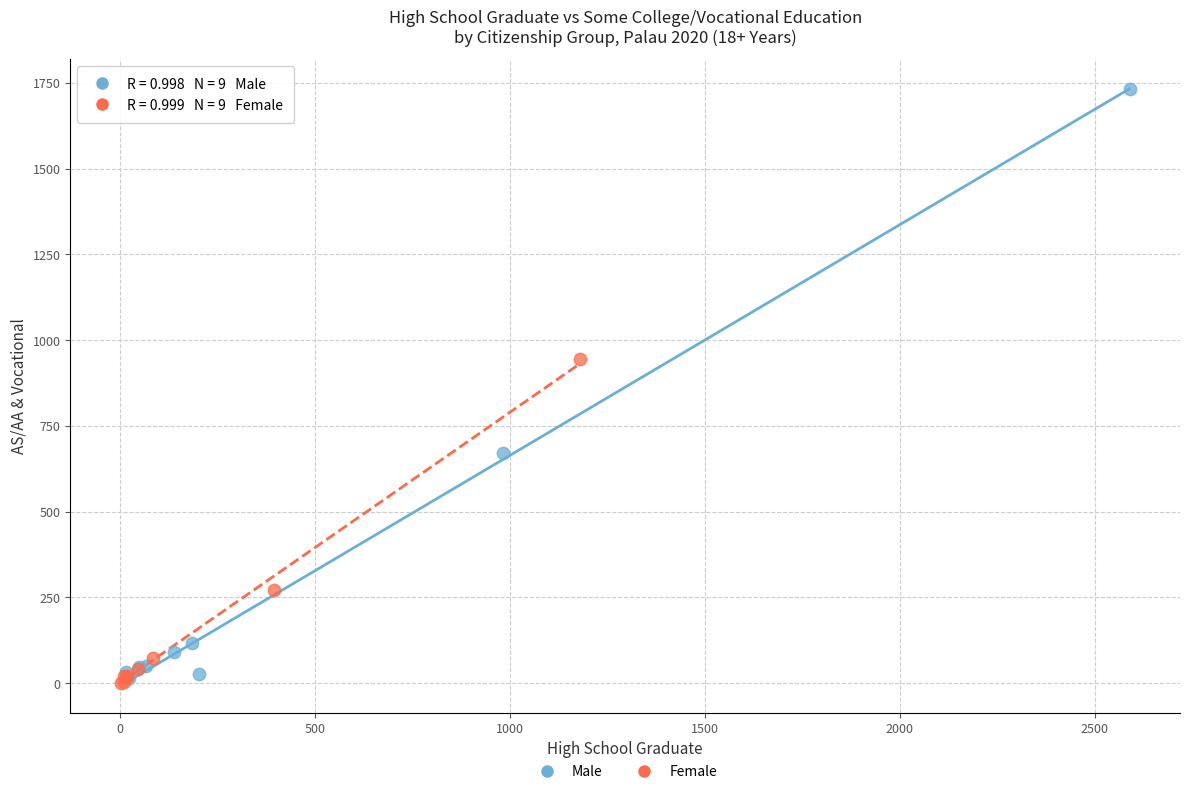

Which series has the largest Y range (max minus min)?

Male